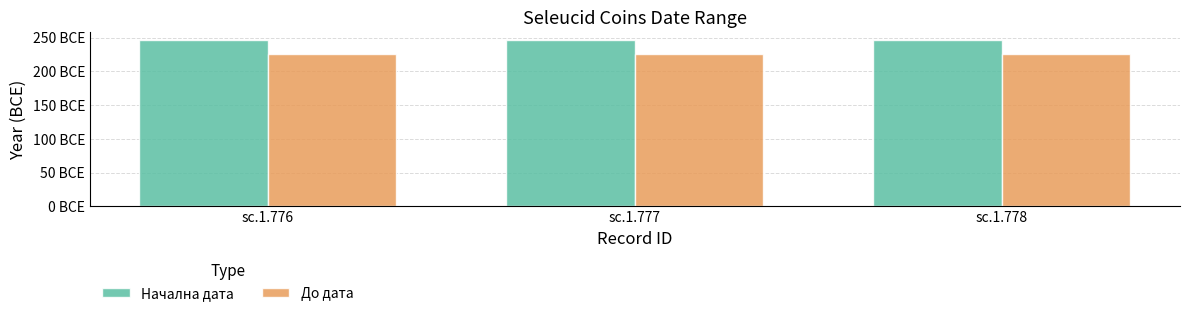

Are the bars grouped side by side (vs. stacked)?

Yes